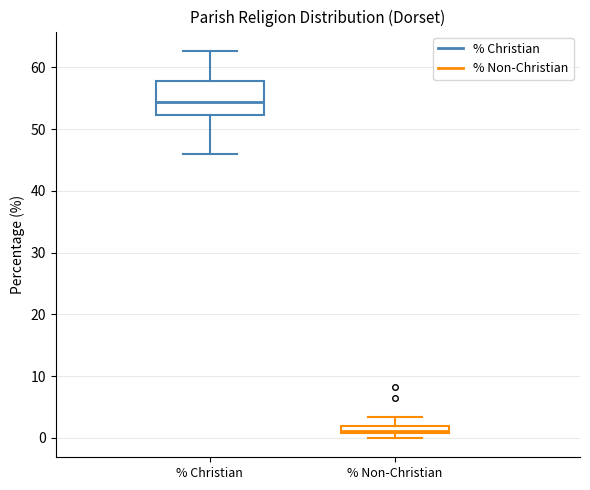

Where is the upper edge of the box for % Non-Christian on the y-axis? The values are not printed on the chart, so give them approximately, as read against the axis.

2